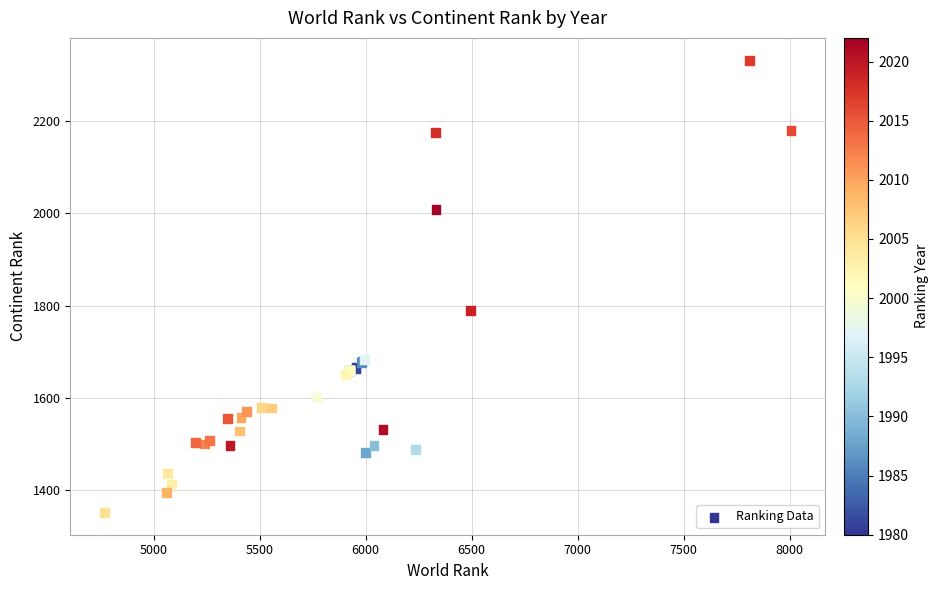

What Y value in the scatter plot is closest to 1842?

1789